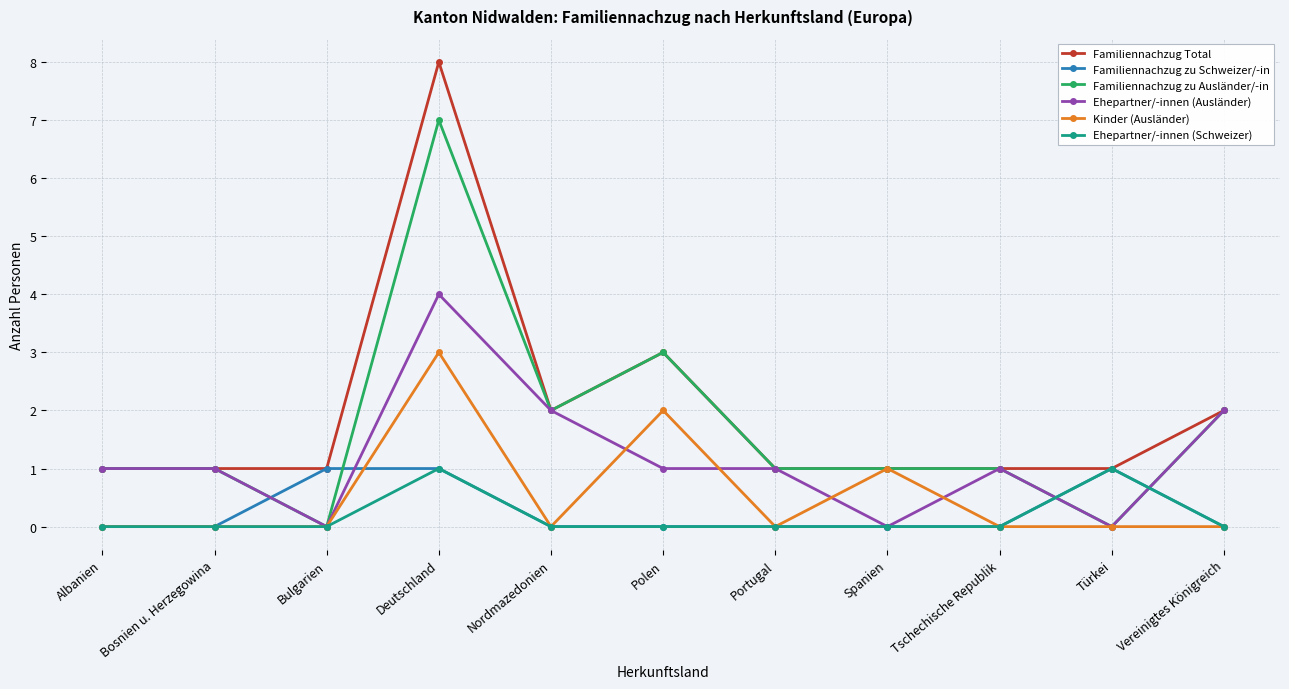

What is the label of the 2nd point from the right?

Türkei